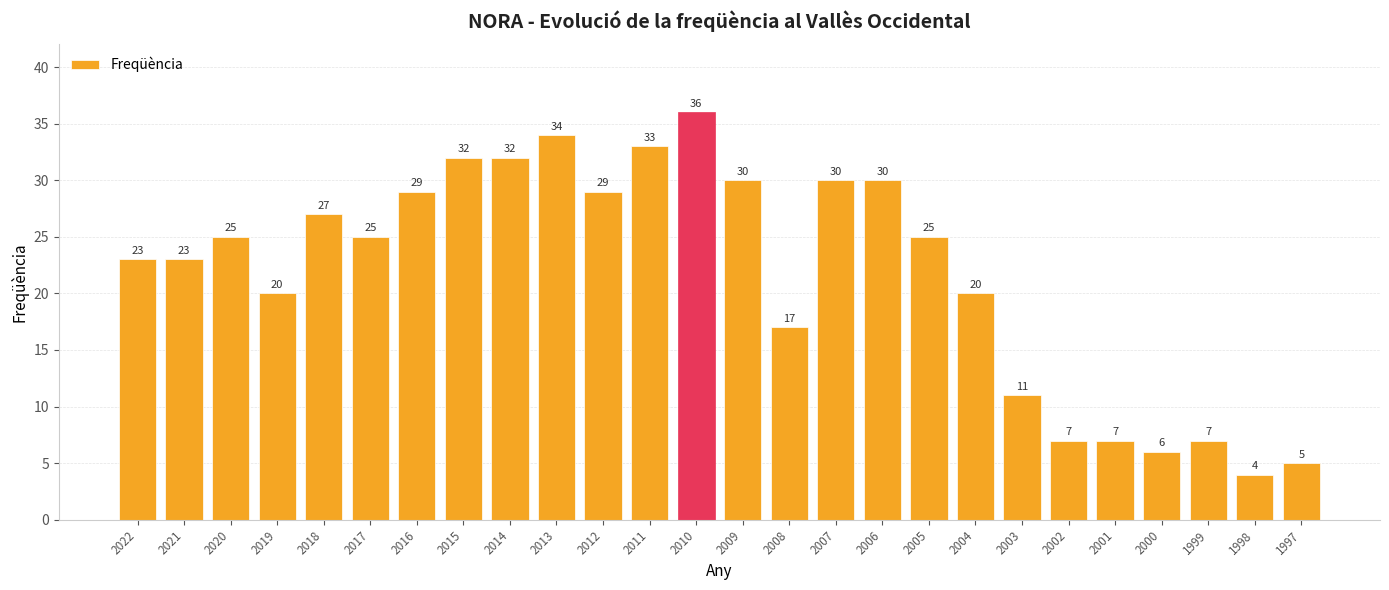

True or false: the data shows 25 at 2020.

True